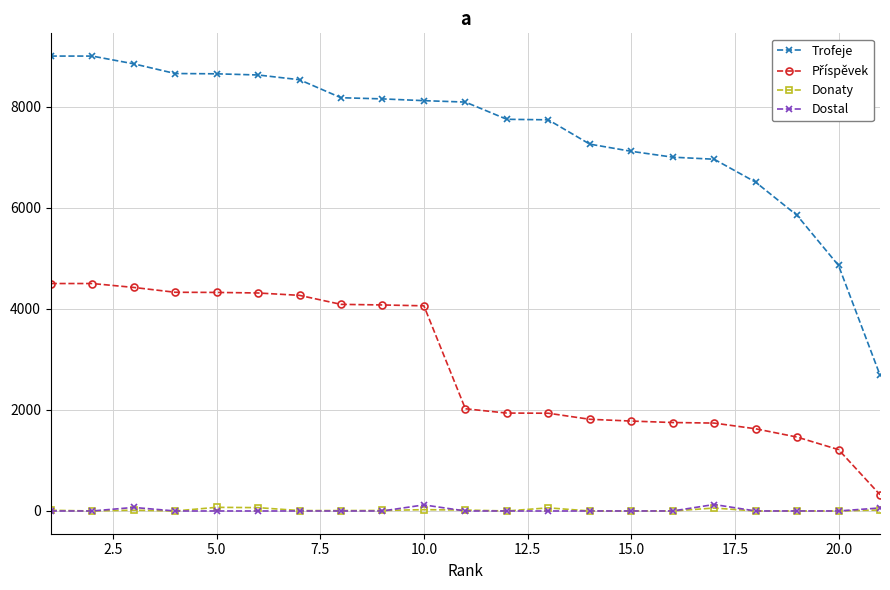

What is the difference between the maximum and minimum values in the Dostal series?

128